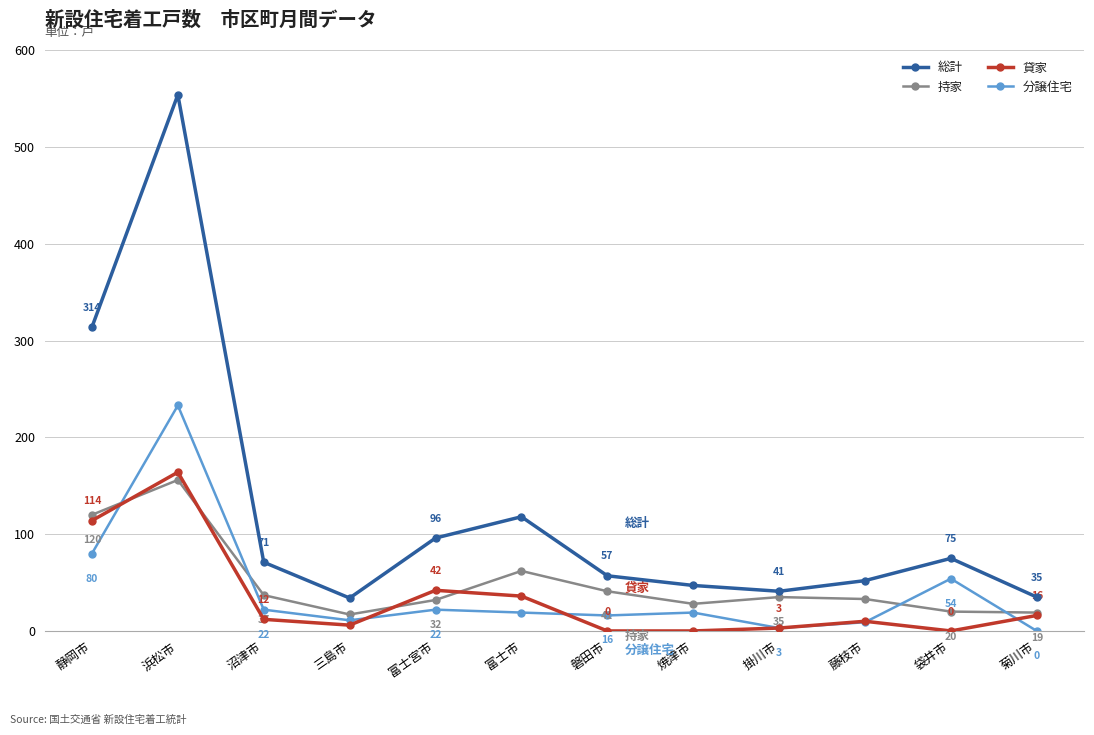

After their last crossing, which series has the higher values: 分譲住宅 or 貸家?

貸家